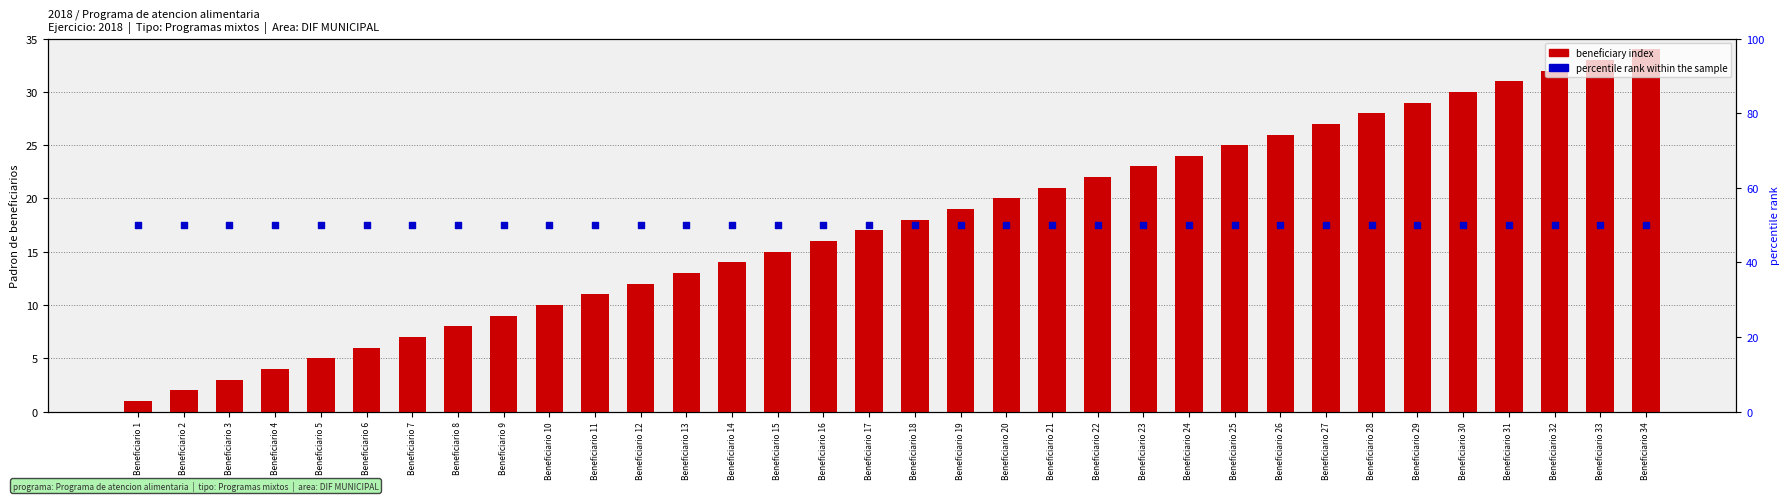

Which series has the largest total across all categories?

percentile rank within the sample